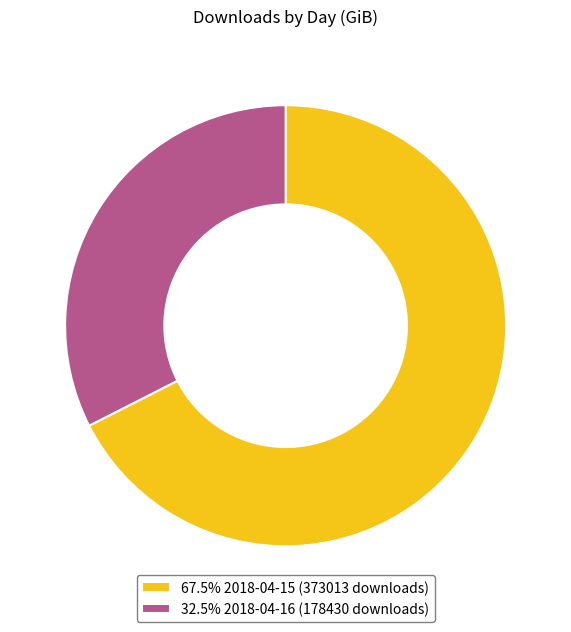

What is the ratio of the value at 32.5% 2018-04-16 (178430 downloads) to the value at 67.5% 2018-04-15 (373013 downloads)?

0.5